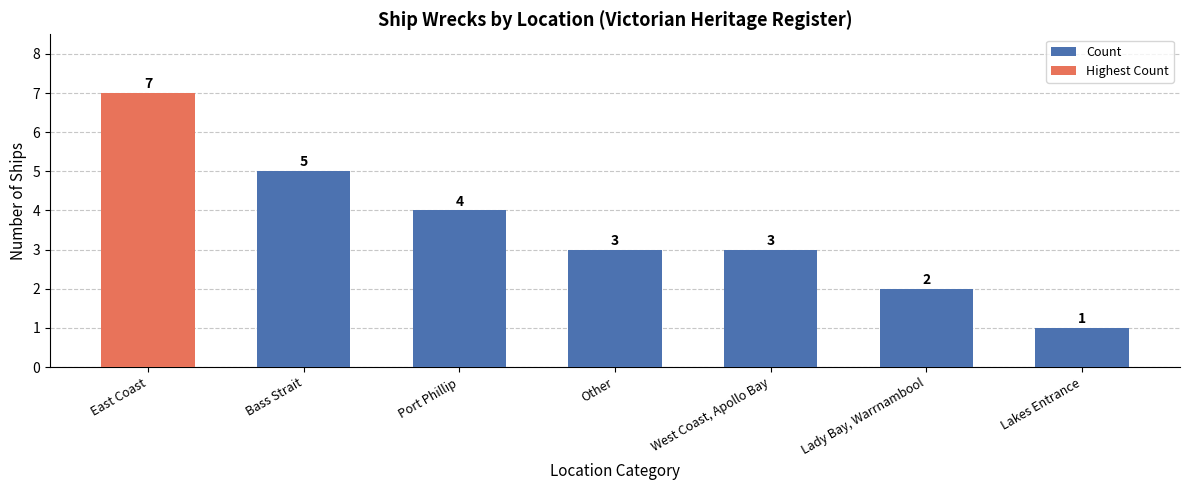

Count the number of data series in this chart.

1